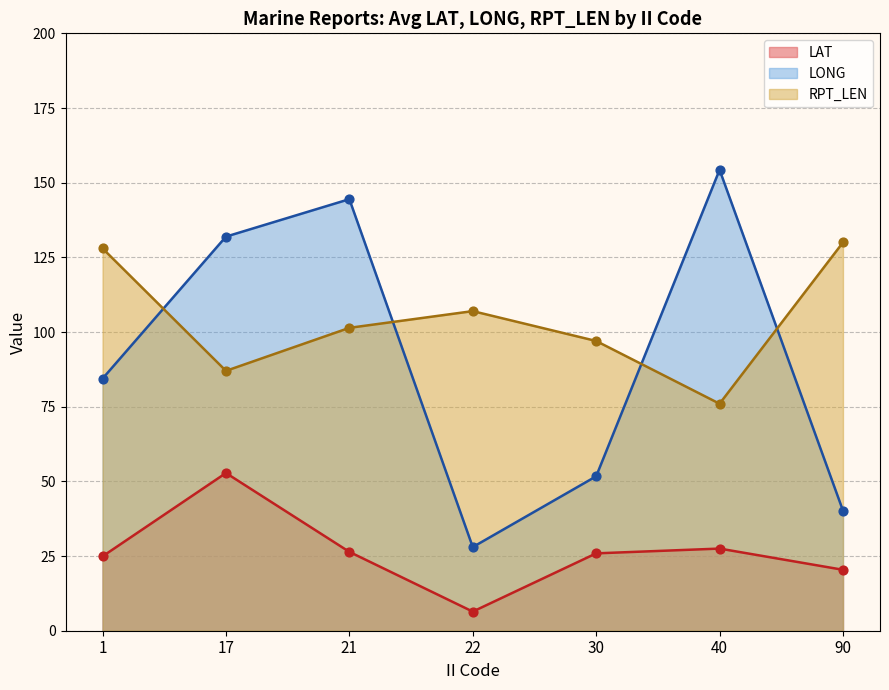

Which series has the largest total across all categories?

RPT_LEN